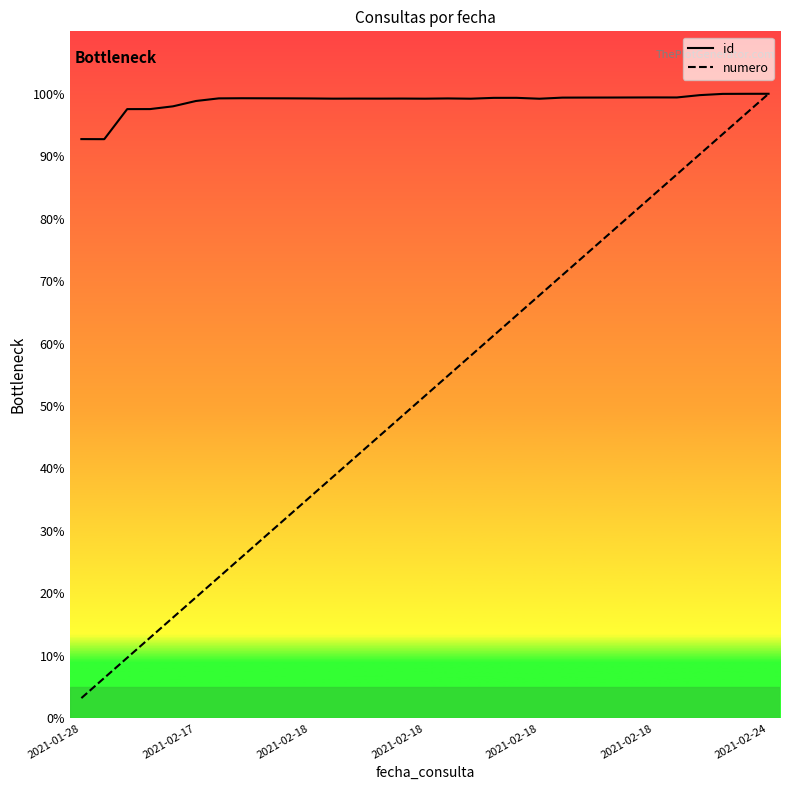

Which series has the largest total across all categories?

id